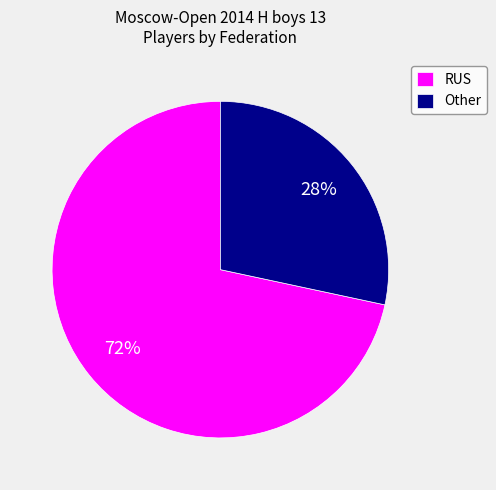

True or false: RUS accounts for 59% of the total.

False